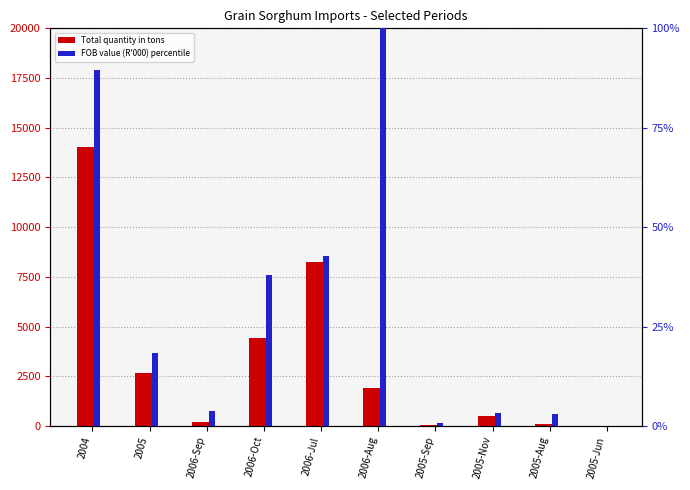

Rank the categories by Total quantity in tons value from lowest to highest.

2005-Jun, 2005-Sep, 2005-Aug, 2006-Sep, 2005-Nov, 2006-Aug, 2005, 2006-Oct, 2006-Jul, 2004